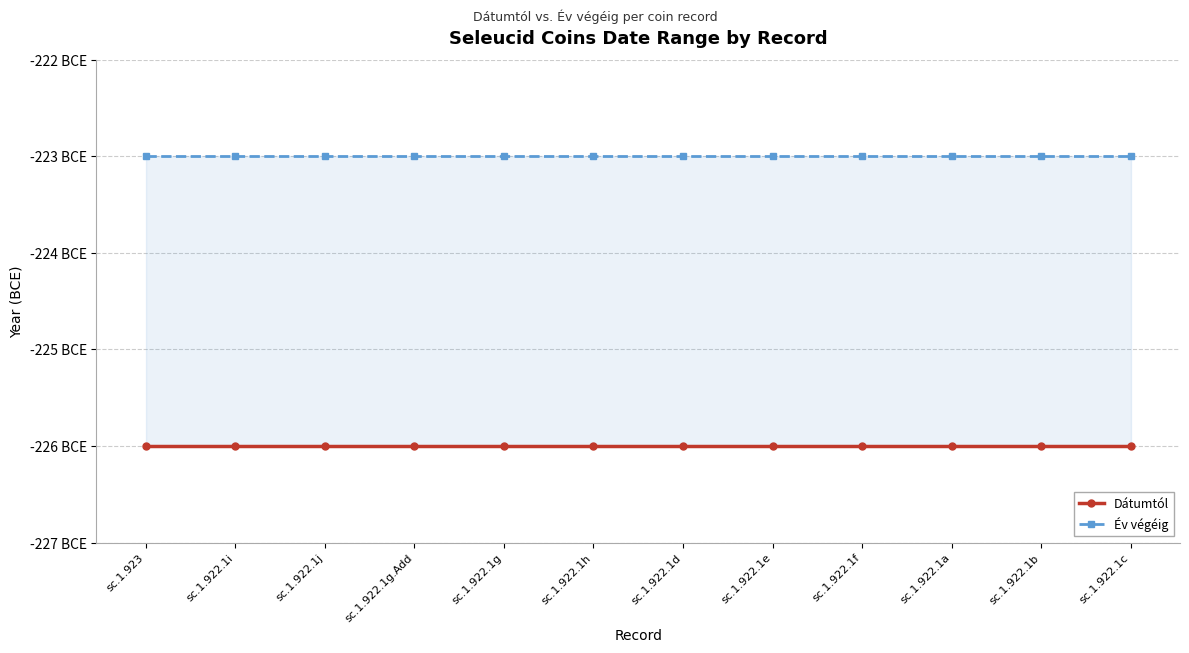

True or false: Év végéig and Dátumtól cross at least once.

False